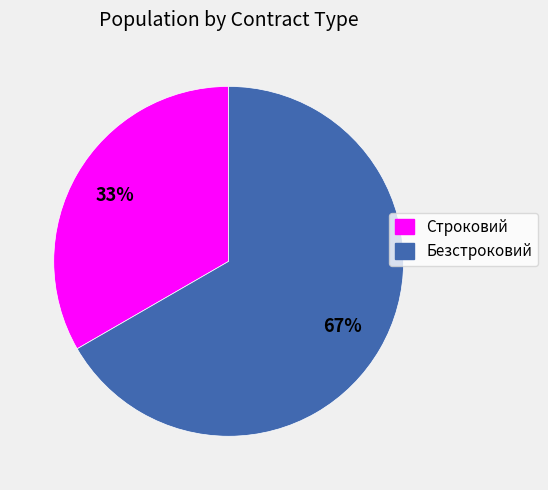

To the nearest percent, what is the average slice percentage?

50%